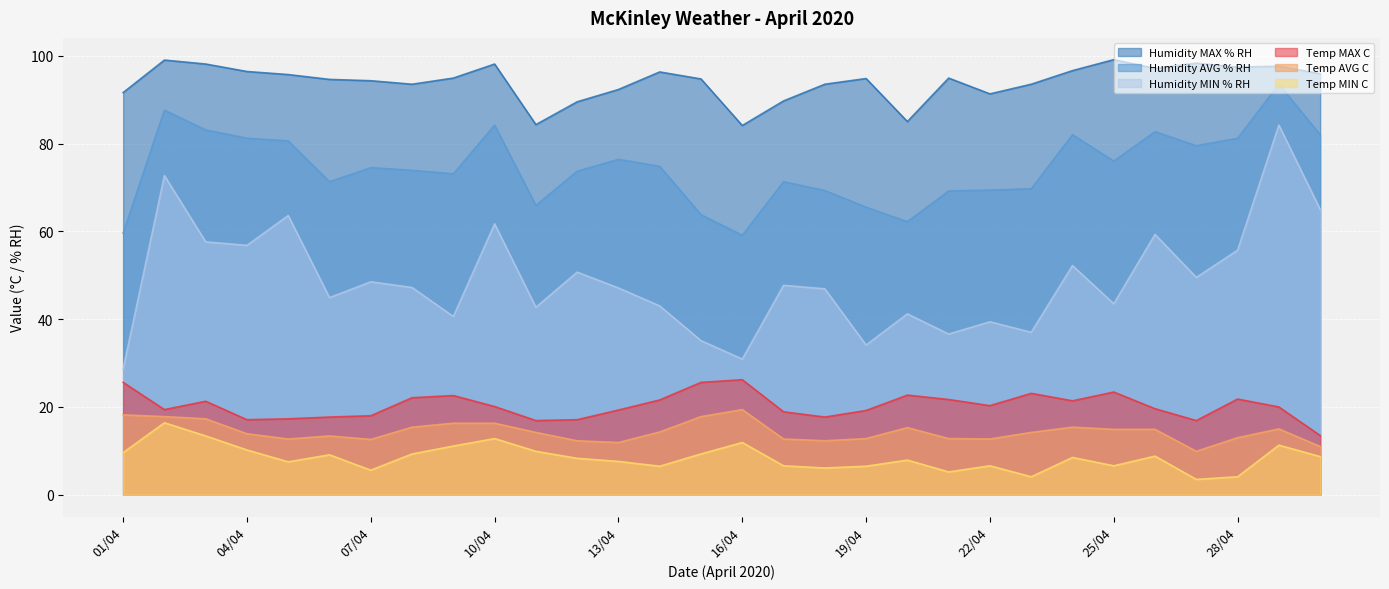

True or false: Humidity MIN % RH and Humidity MAX % RH intersect in this chart.

False